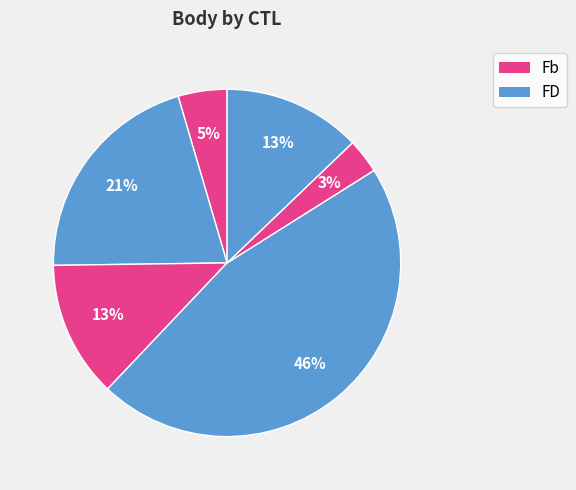

Count the number of slices in the pie.

6